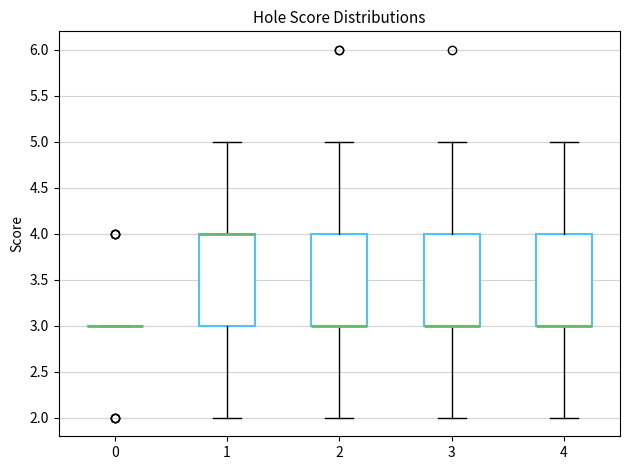

Where is the lower edge of the box at x = 1 on the y-axis? The values are not printed on the chart, so give them approximately, as read against the axis.

3